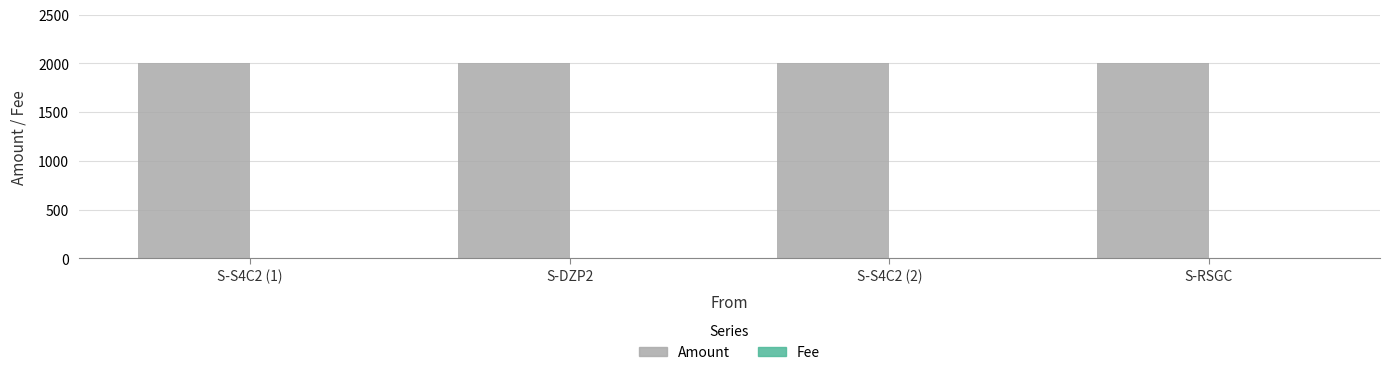

What is the greatest value displayed?

2000